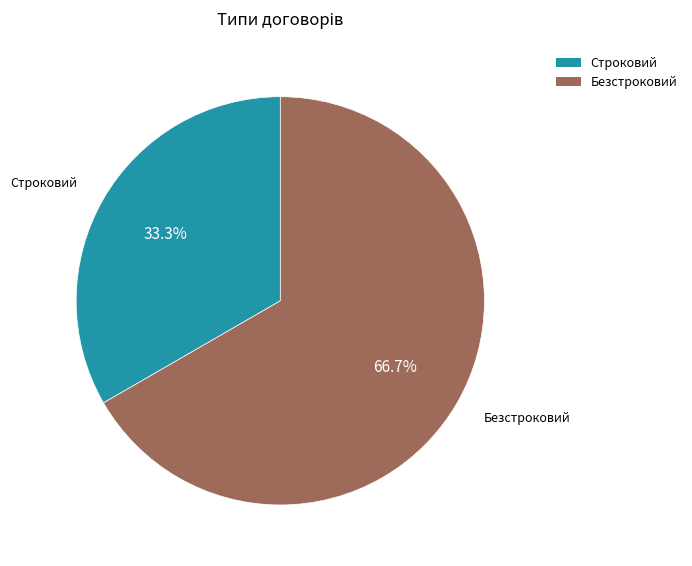

What is the smallest slice in the pie chart?

Строковий